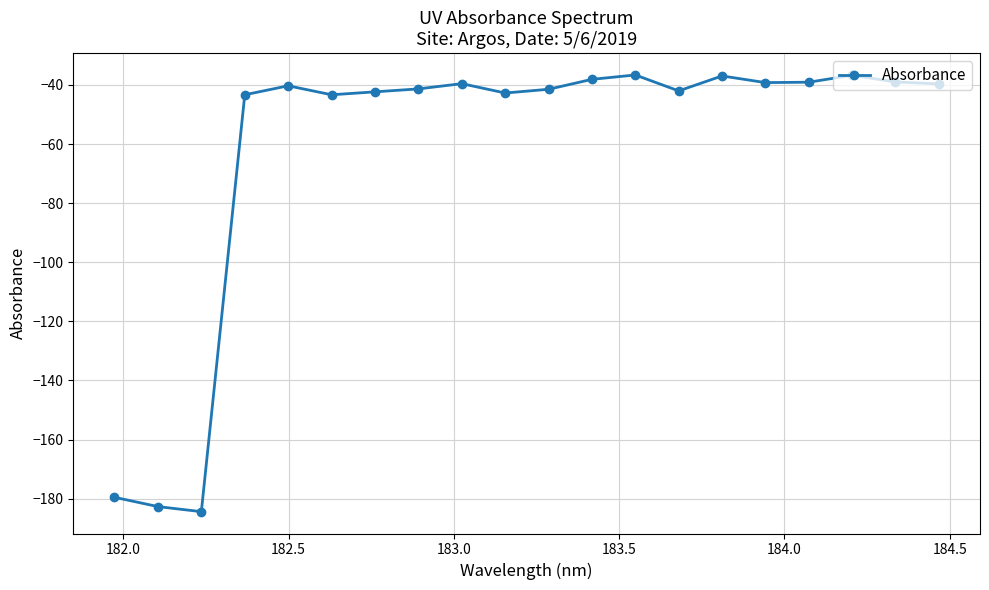

What is the minimum value shown in the chart?

-184.4